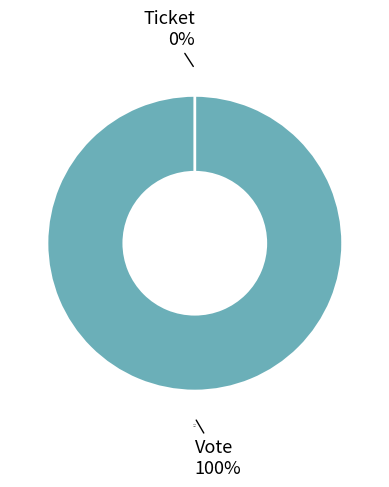

Does Vote account for over 50% of the chart?

Yes